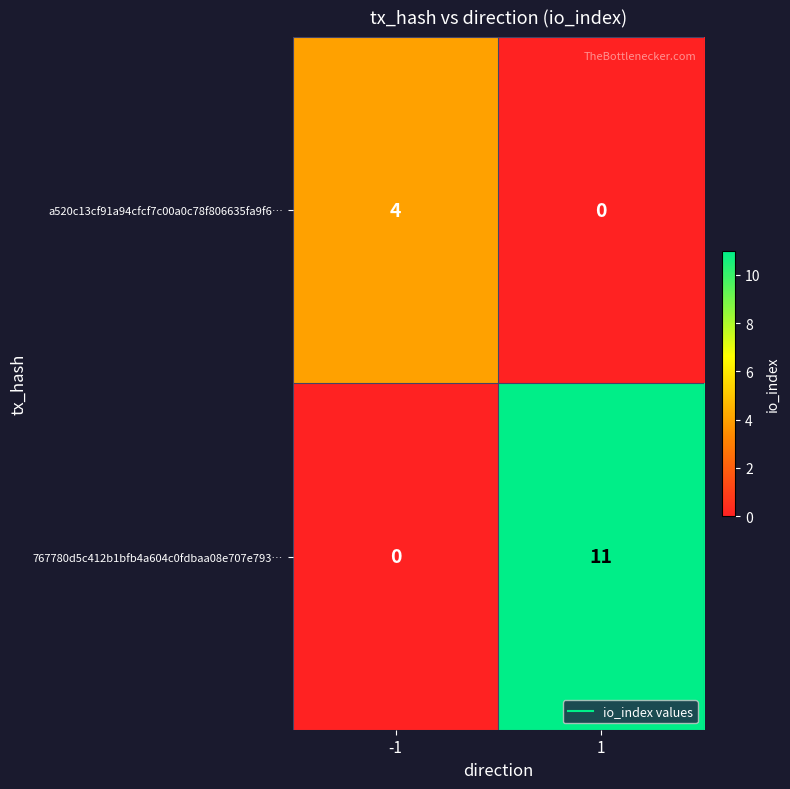

Rank the series by their maximum value, from lowest to highest.

a520c13cf91a94cfcf7c00a0c78f806635fa9f6…, 767780d5c412b1bfb4a604c0fdbaa08e707e793…